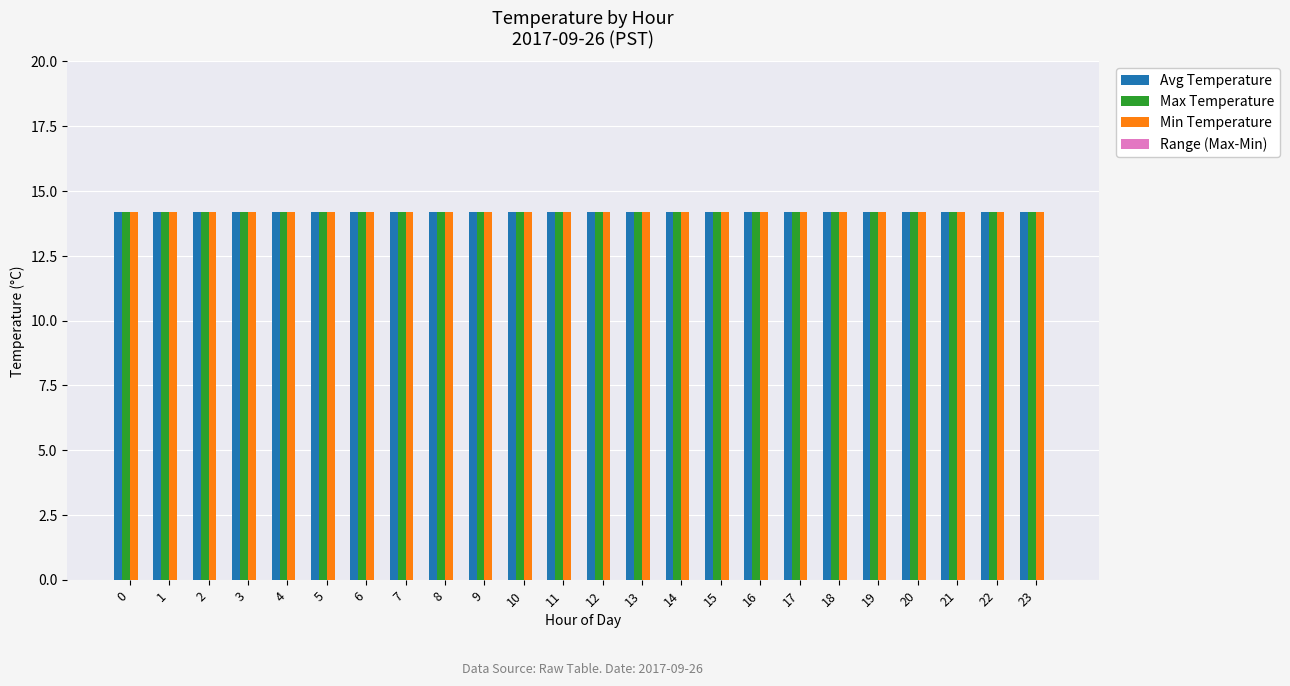

Rank the series at 0 from lowest to highest value.

Range (Max-Min), Avg Temperature, Max Temperature, Min Temperature